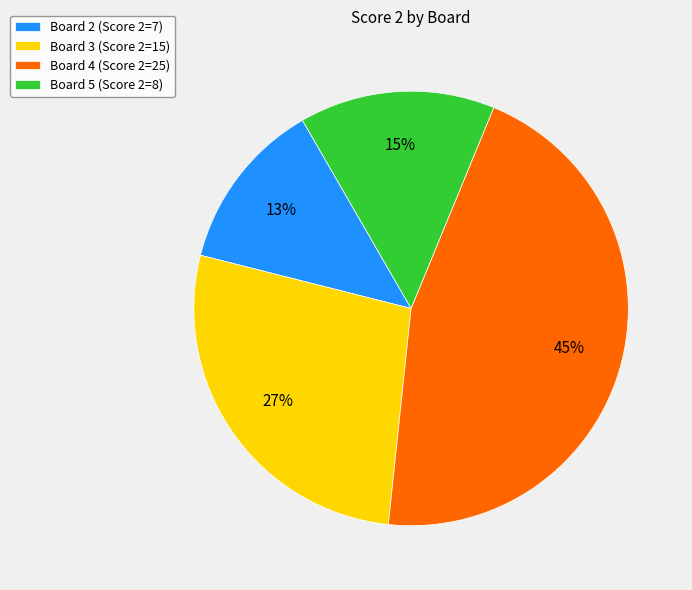

To the nearest percent, what percentage of the pie is Board 2 (Score 2=7)?

13%